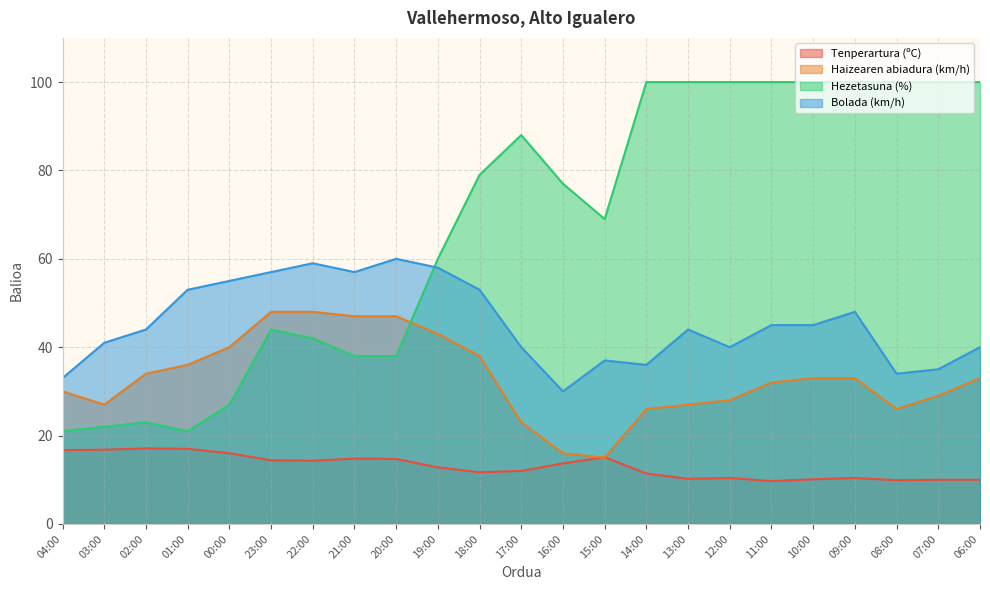

What is the total value across all series at 17:00?

163.0